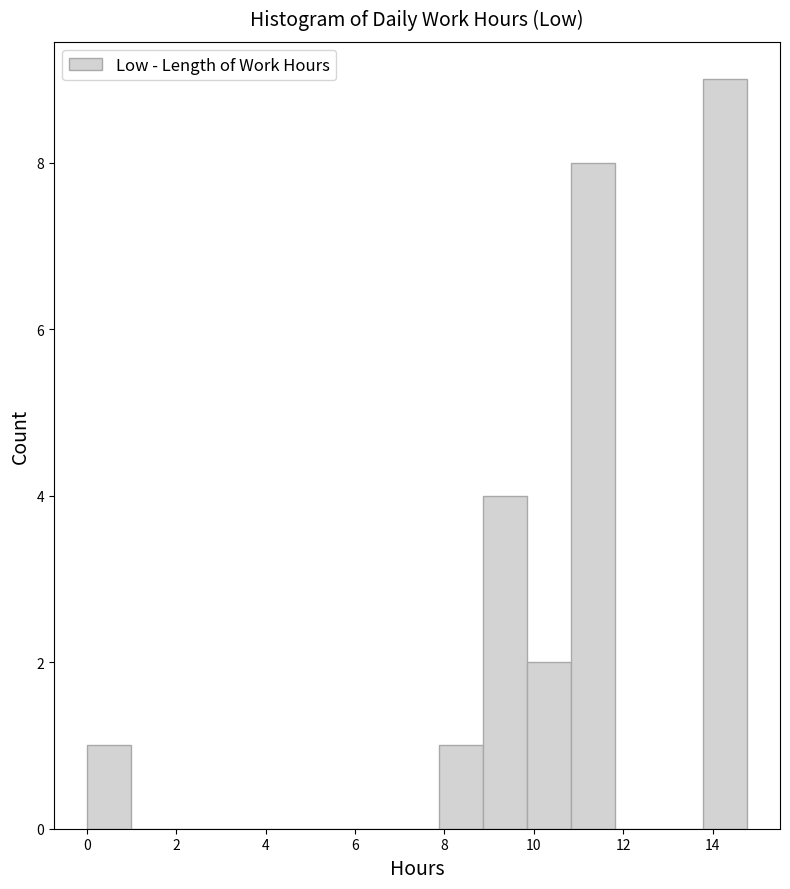

Over which range of the x-axis is the bar tallest?

13.8 to 14.8